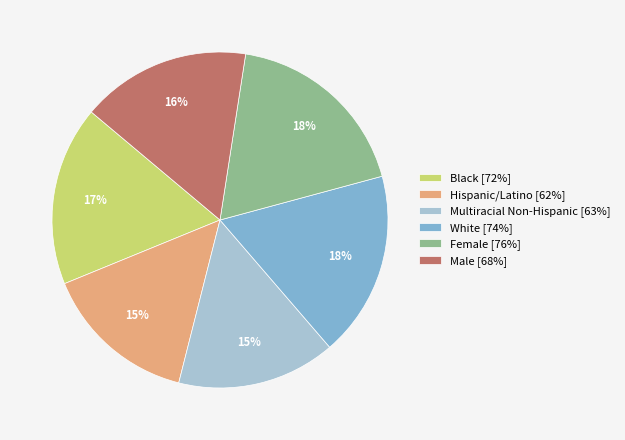

What percentage is the Female slice, to the nearest percent?

18%